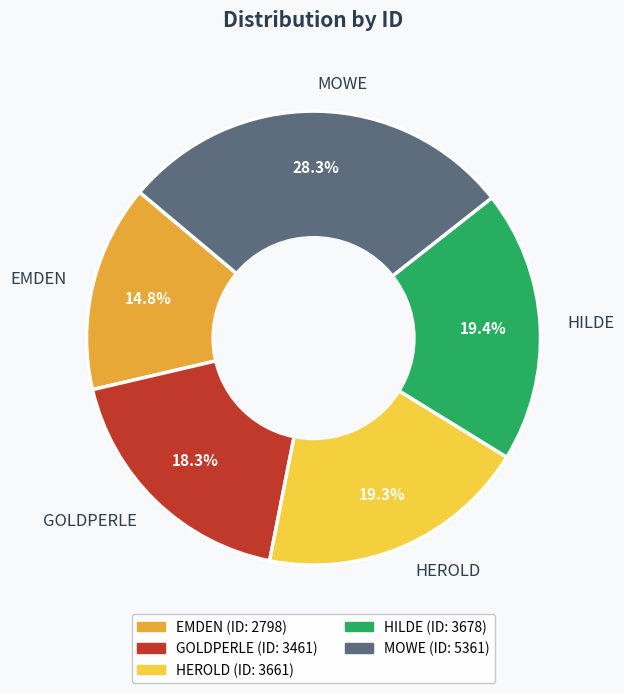

Is it true that HILDE is 26% of the pie?

False